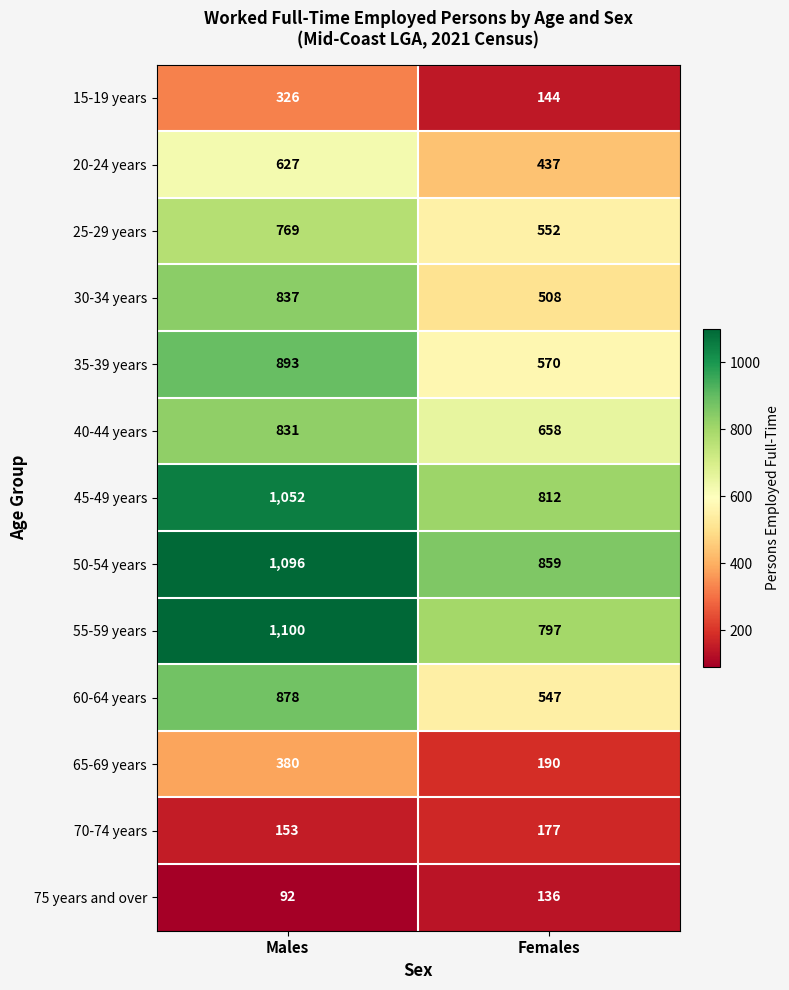

True or false: 30-34 years has a value of 837 at Males.

True